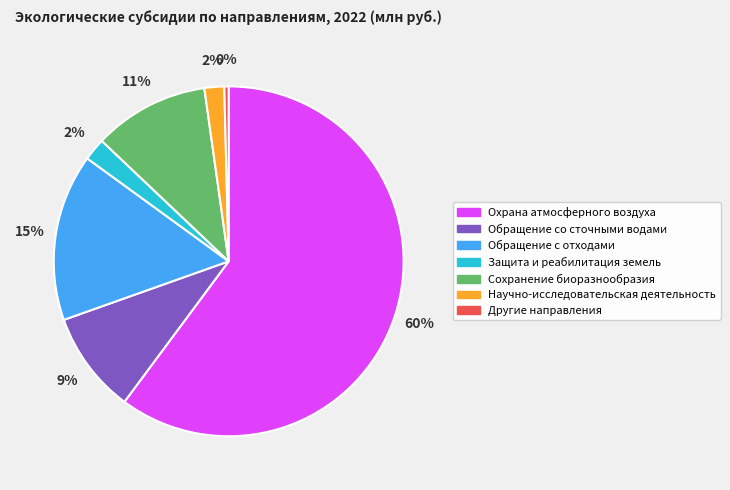

To the nearest percent, what is the average slice percentage?

14%